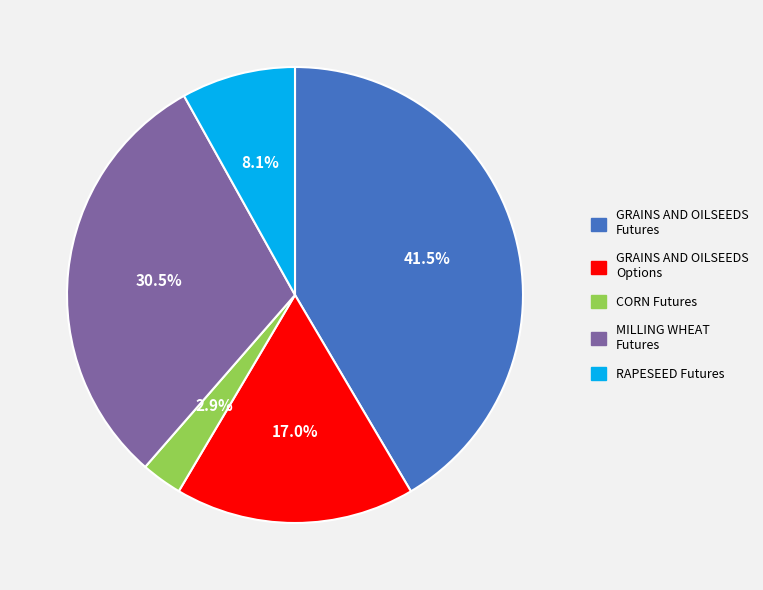

Combined, do MILLING WHEAT Futures and RAPESEED Futures account for over 50%?

No